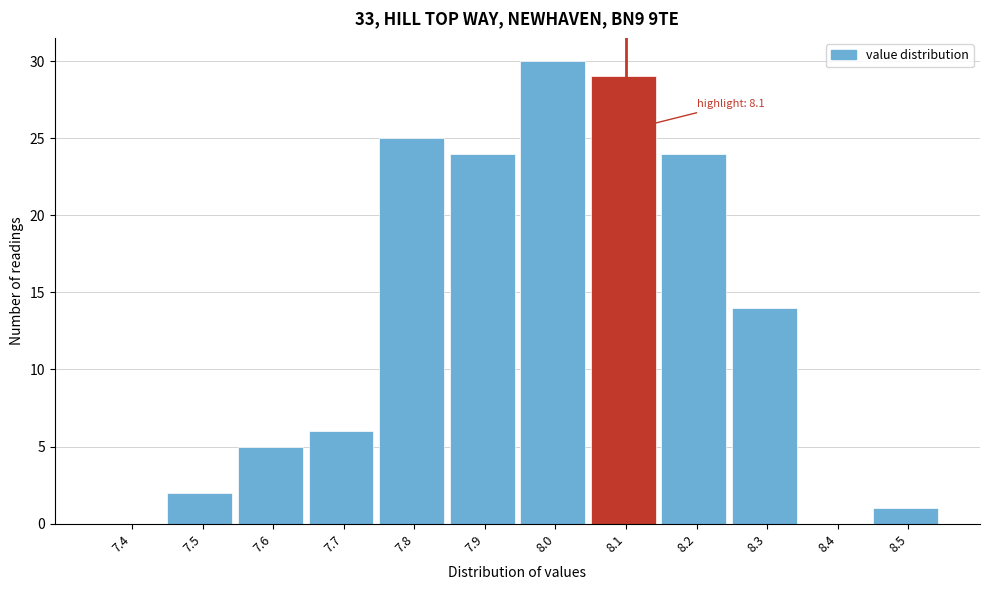

Reading right to left, what are all the values shown in this chart?

8.5=1	8.4=0	8.3=14	8.2=24	8.1=29	8.0=30	7.9=24	7.8=25	7.7=6	7.6=5	7.5=2	7.4=0